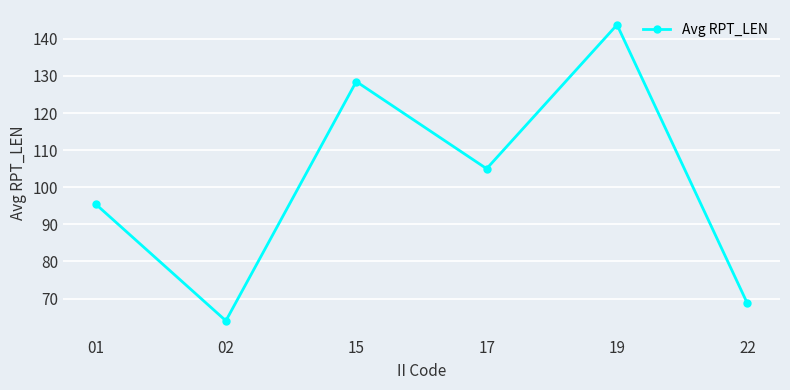

At which label is the value closest to 103?

17